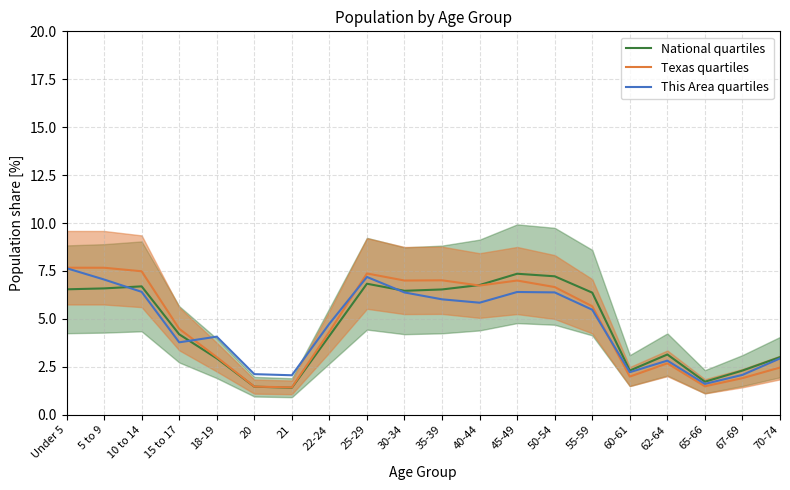

What is the sum of the National quartiles values at 67-69 and 40-44?

9.1